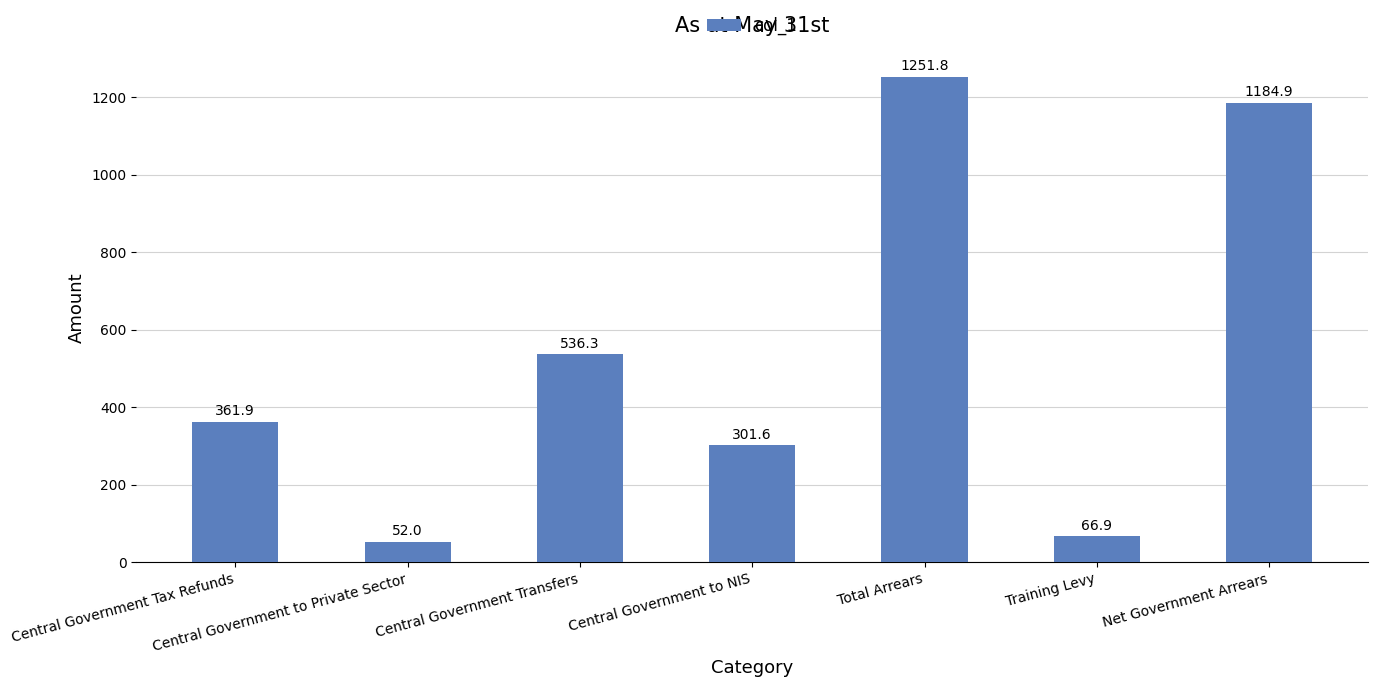

What is the change in value from Central Government to Private Sector to Central Government to NIS?

+249.6